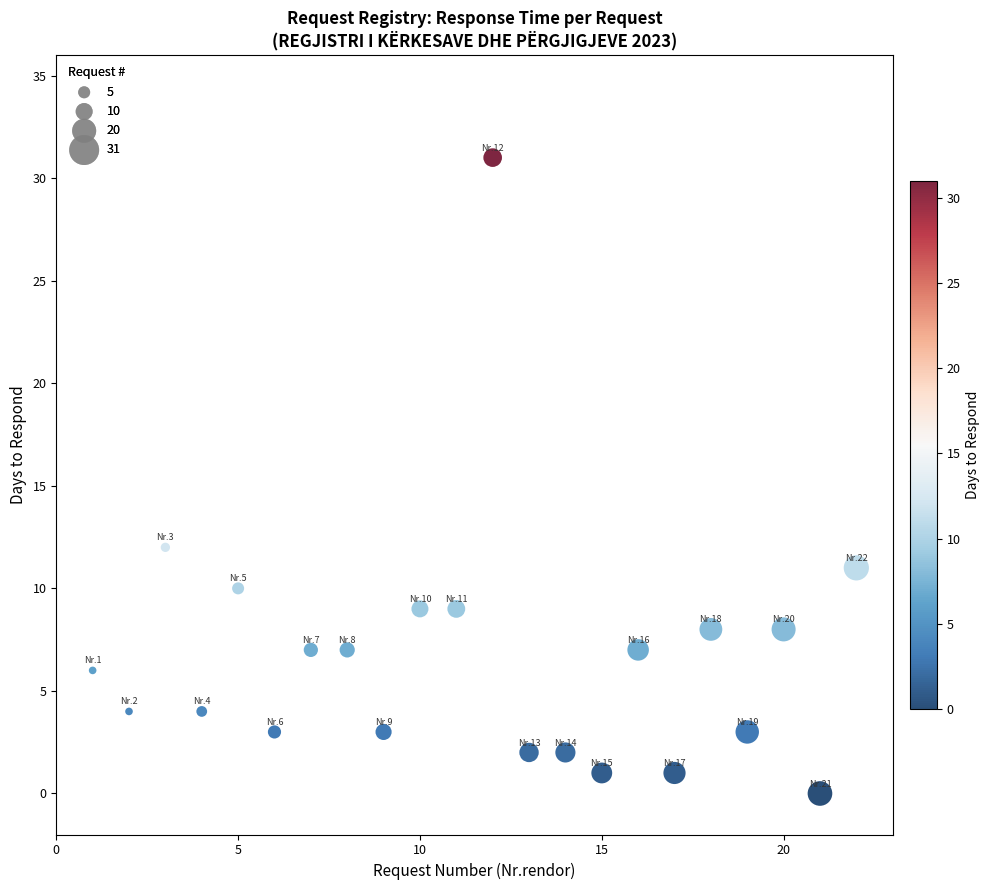

What Y value in the scatter plot is closest to 15?

12